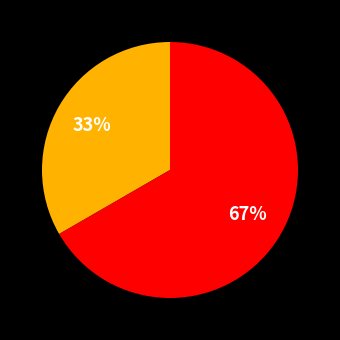

How many segments does this pie chart have?

2